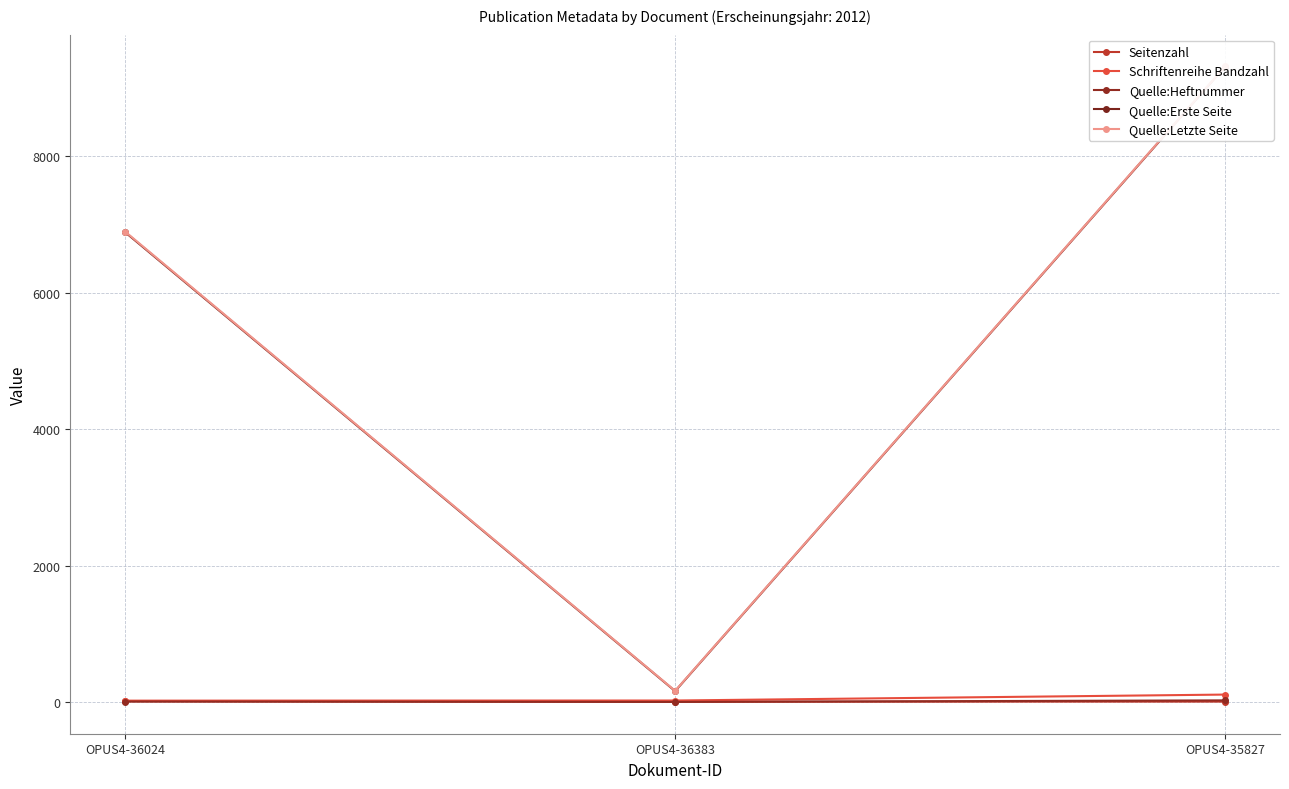

Reading left to right, list all the values displayed in this chart.

Seitenzahl: 10	5	6
Schriftenreihe Bandzahl: 20	22	109
Quelle:Heftnummer: 7	1	24
Quelle:Erste Seite: 6887	160	9314
Quelle:Letzte Seite: 6896	164	9319